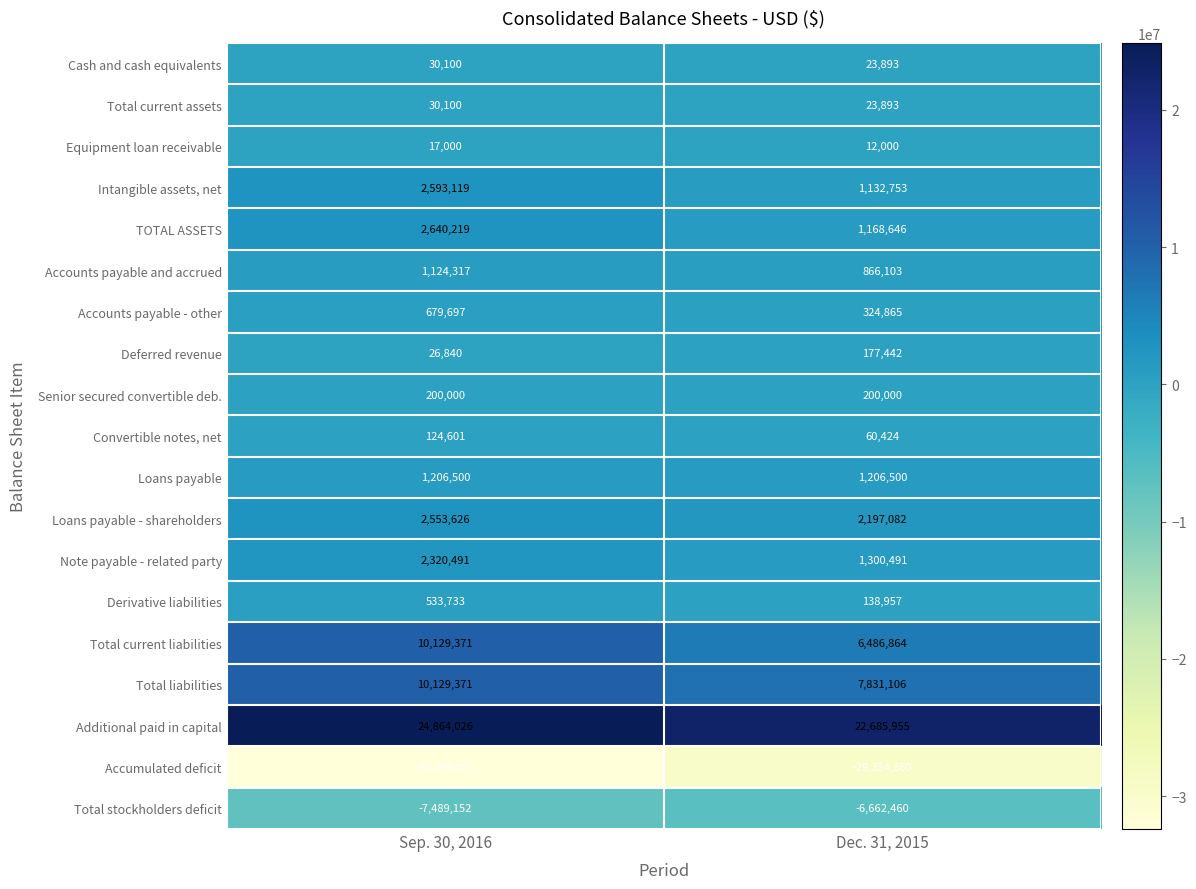

List the labels in order of TOTAL ASSETS value, smallest first.

Dec. 31, 2015, Sep. 30, 2016